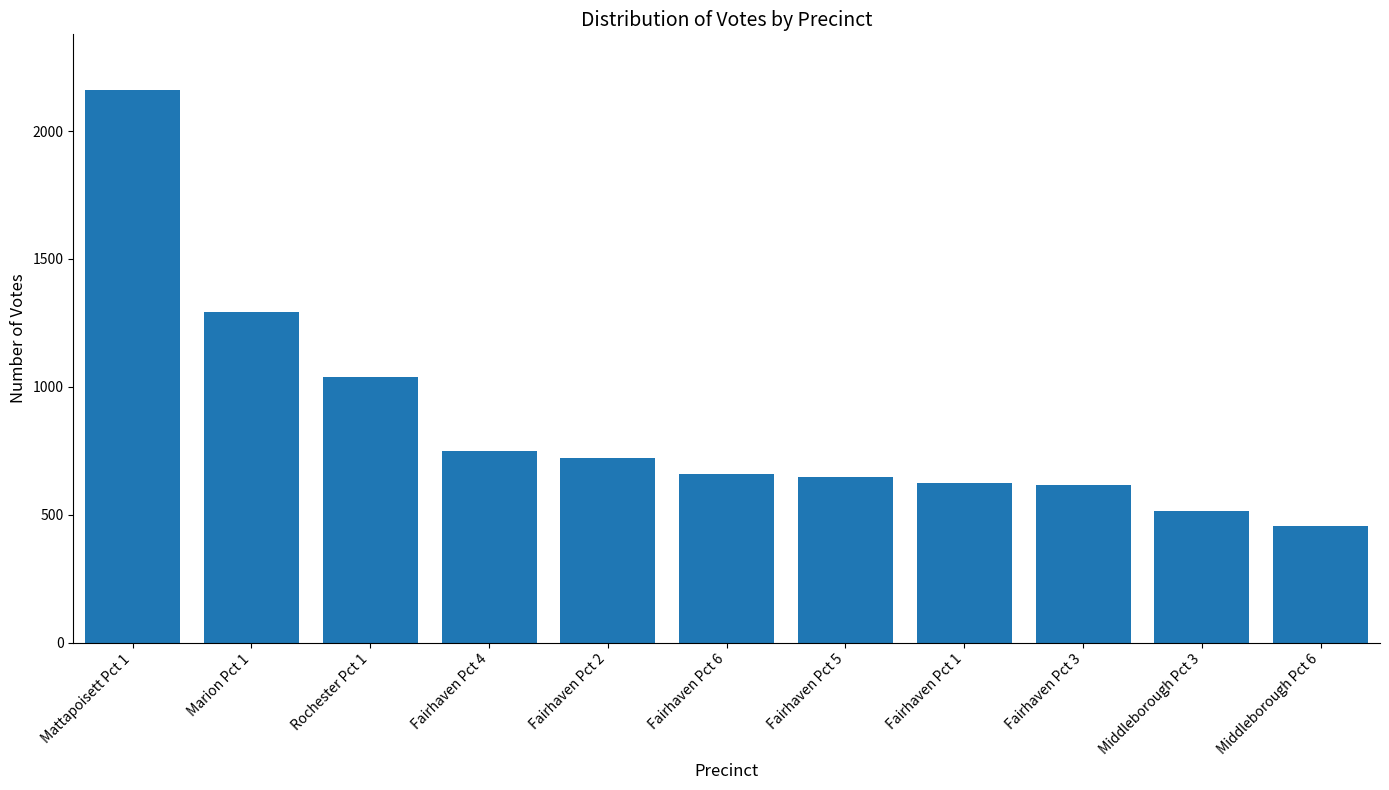

Which label corresponds to the largest value in the chart?

Mattapoisett Pct 1